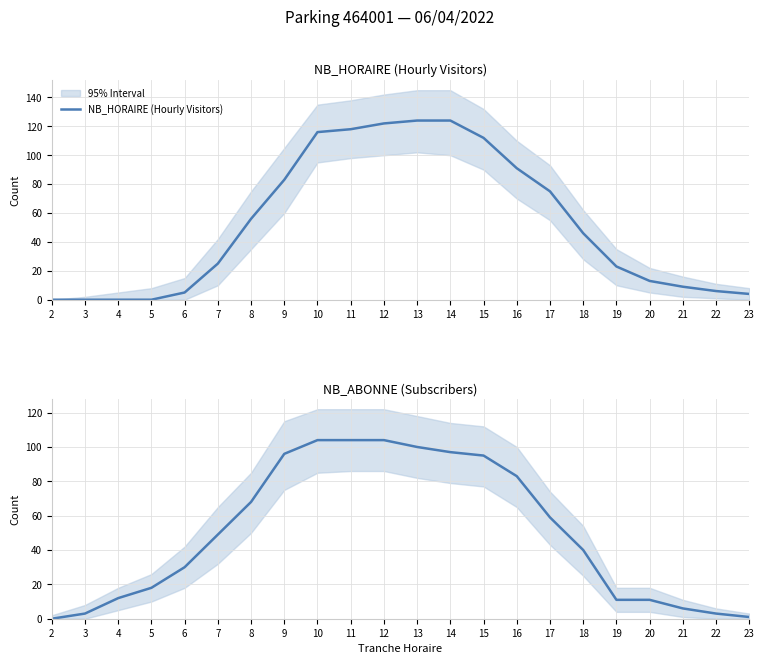

Which label corresponds to the largest value in the chart?

13